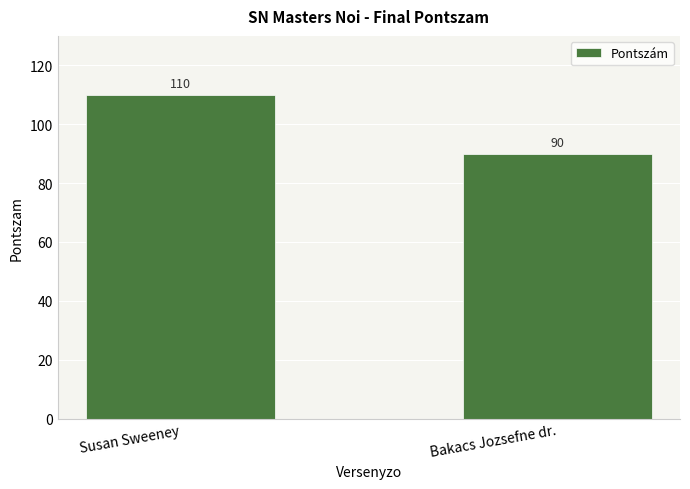

True or false: the data shows 110 at Susan Sweeney.

True